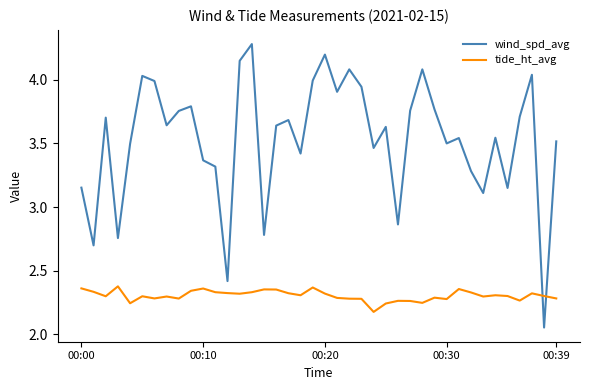

Which series has the largest range (max minus min)?

wind_spd_avg